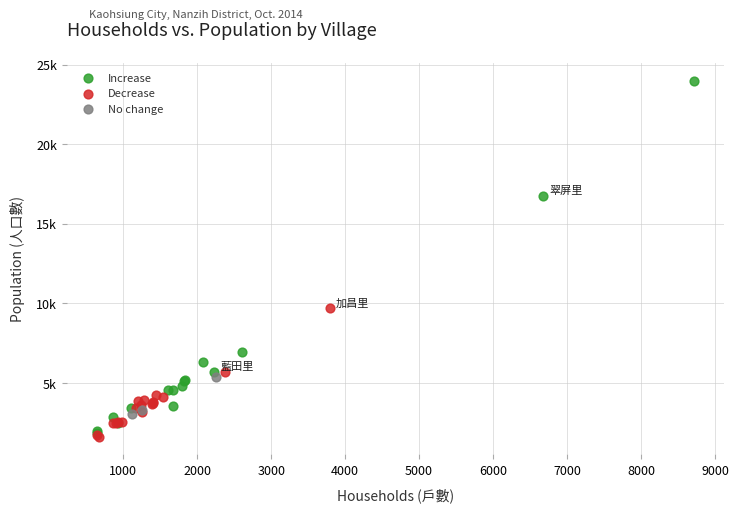

Which series contains the highest Y value?

Increase